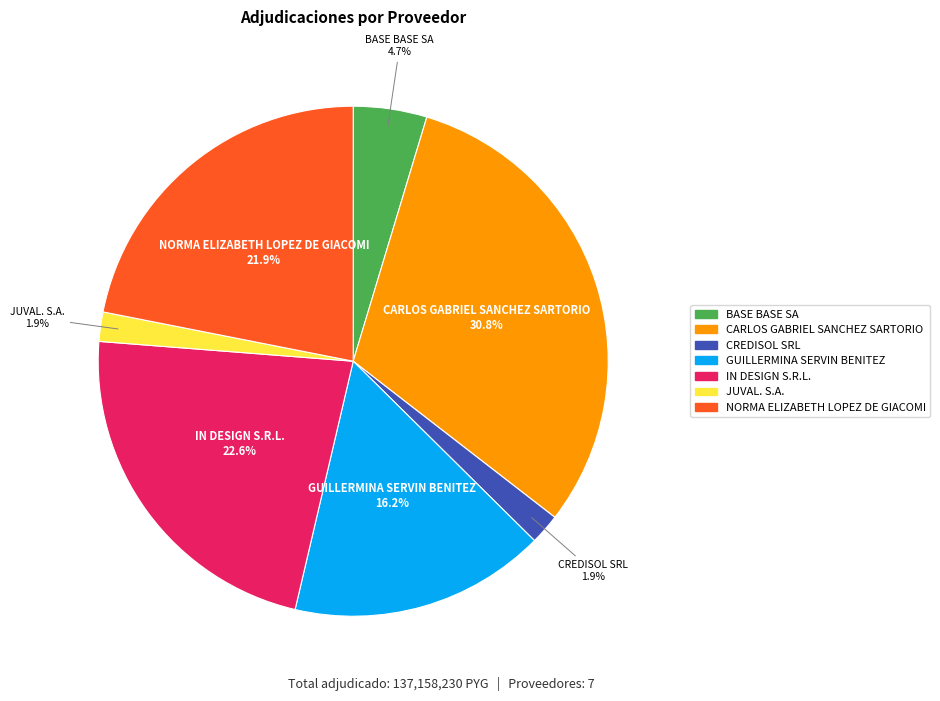

To the nearest percent, what is the combined percentage of CARLOS GABRIEL SANCHEZ SARTORIO and NORMA ELIZABETH LOPEZ DE GIACOMI?

53%